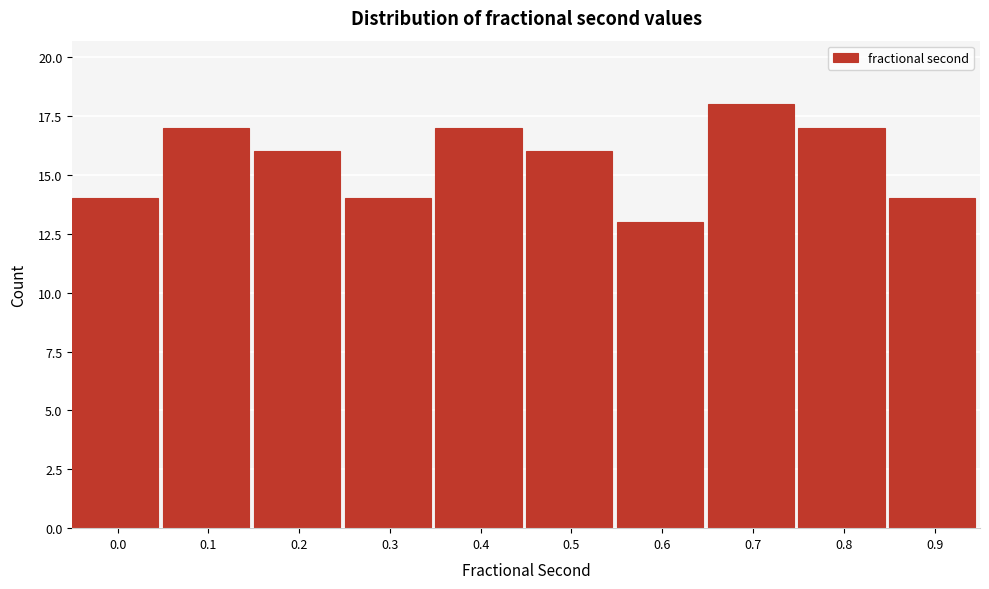

Reading right to left, extract all data points from this chart.

0.9=14	0.8=17	0.7=18	0.6=13	0.5=16	0.4=17	0.3=14	0.2=16	0.1=17	0.0=14